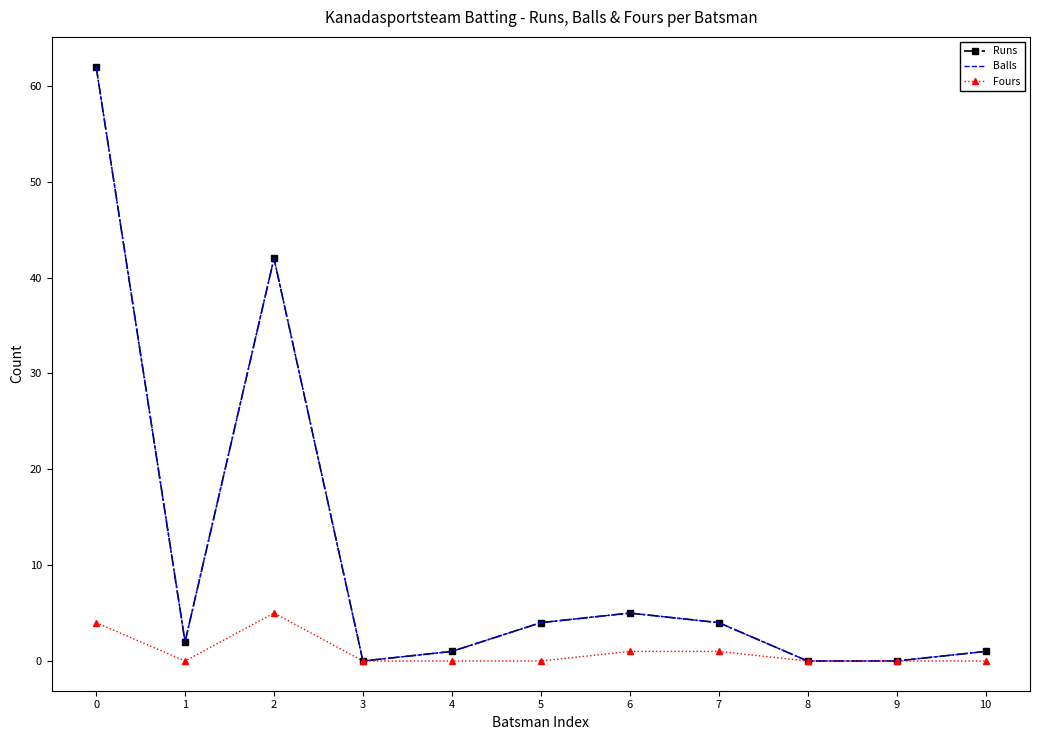

The value of Runs at 3 is 21. True or false?

False